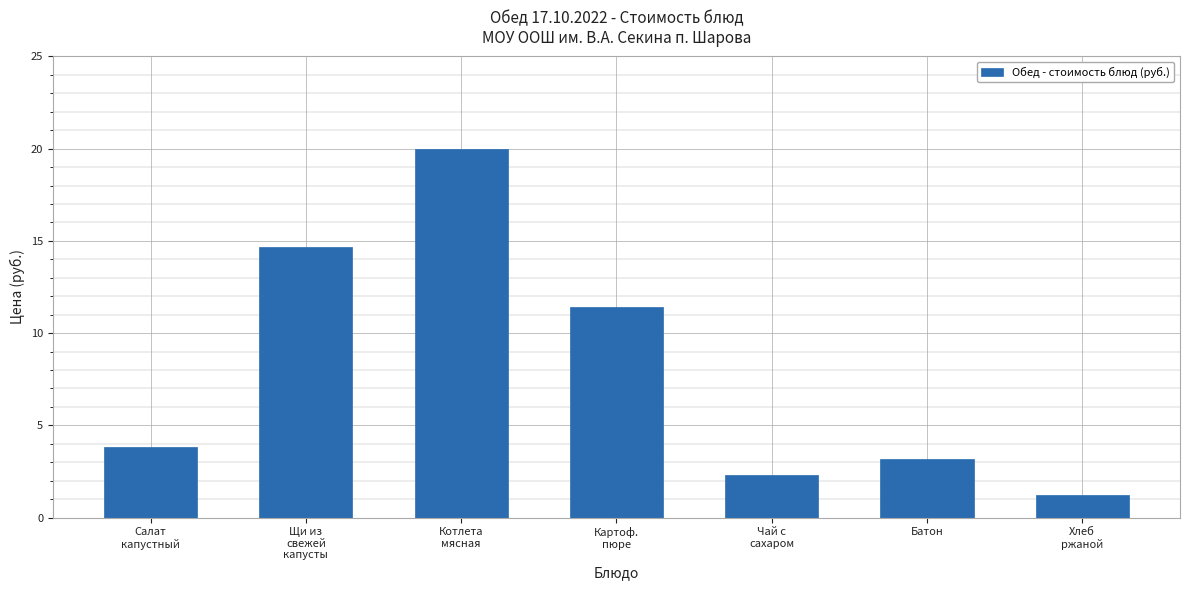

What is the greatest value displayed?

20.0